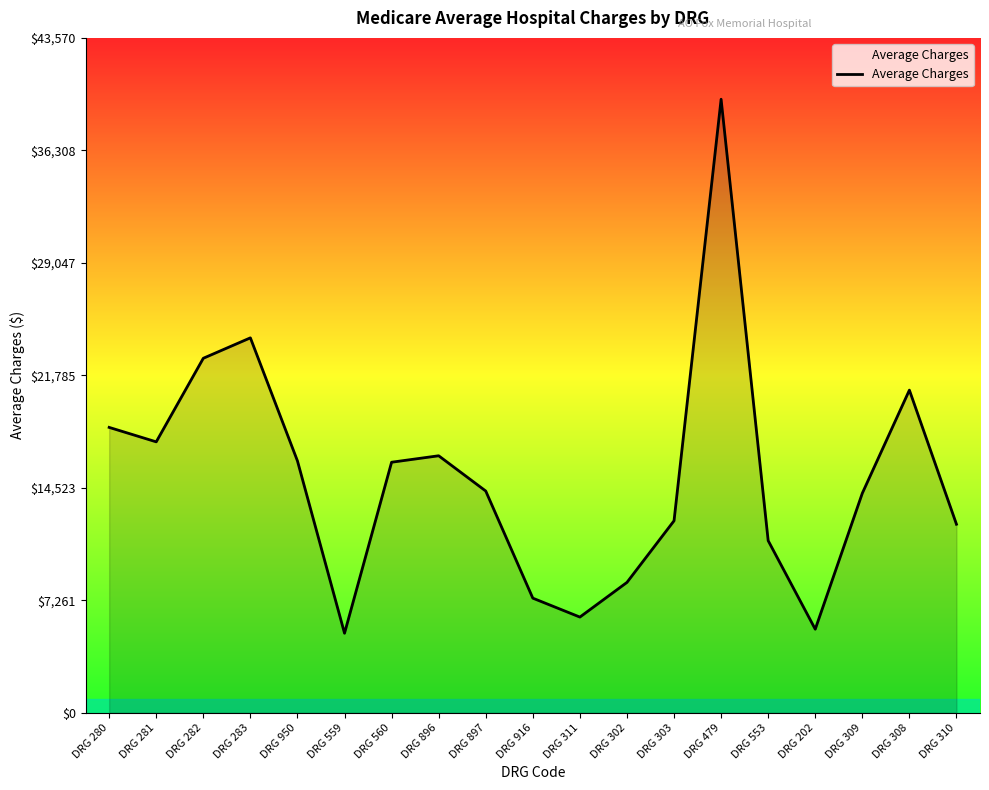

How many series are shown in this chart?

1